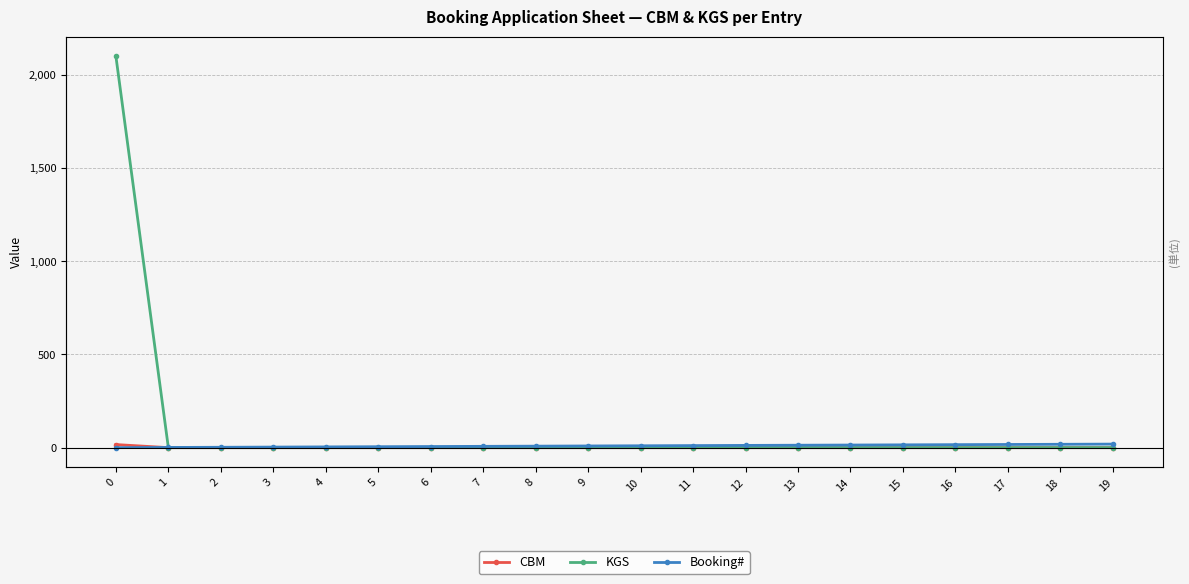

True or false: KGS has more than 1 points higher than both neighbors.

False